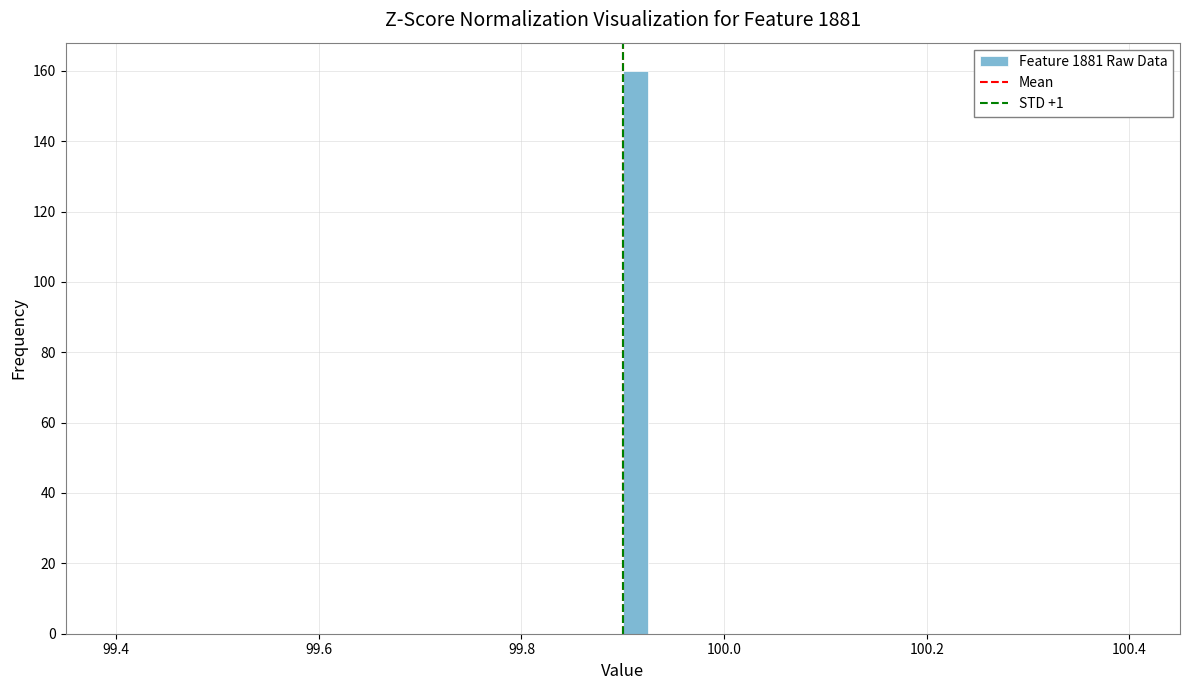

Around what value on the x-axis is the tallest bar? Give the approximate position of its centre, as read against the axis.

99.92